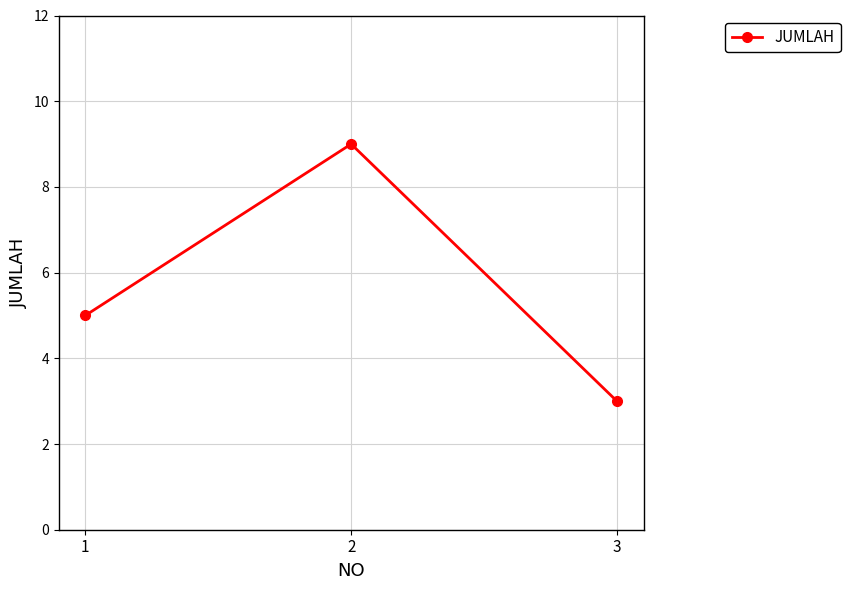

The chart shows a value of 3 at 3. True or false?

True